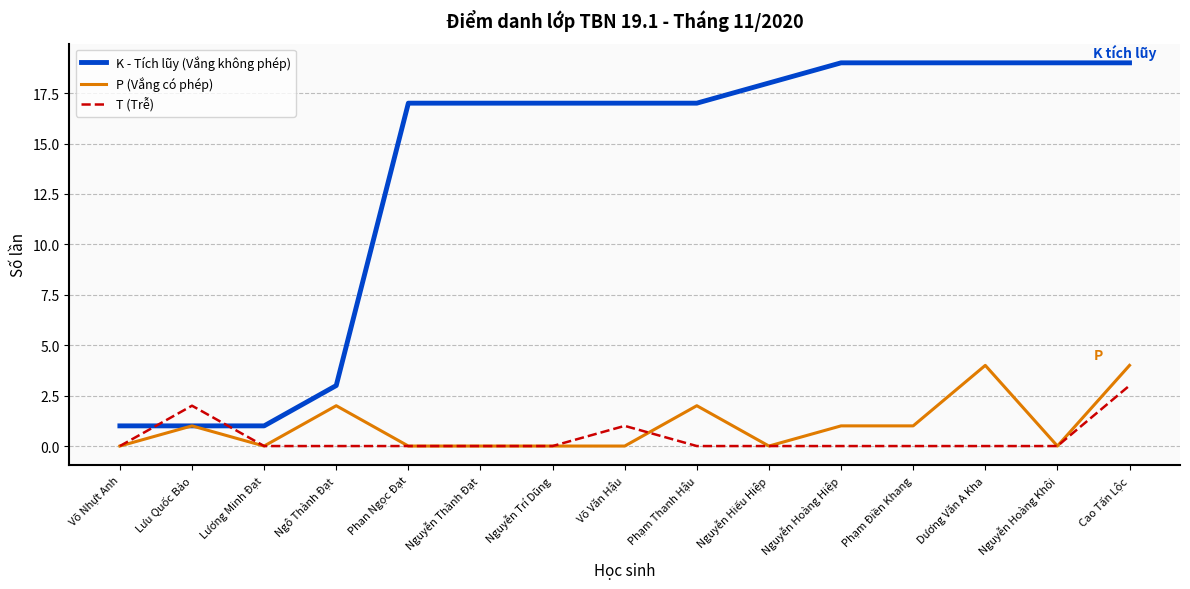

List the series in order of their peak value, highest first.

K - Tích lũy (Vắng không phép), P (Vắng có phép), T (Trễ)